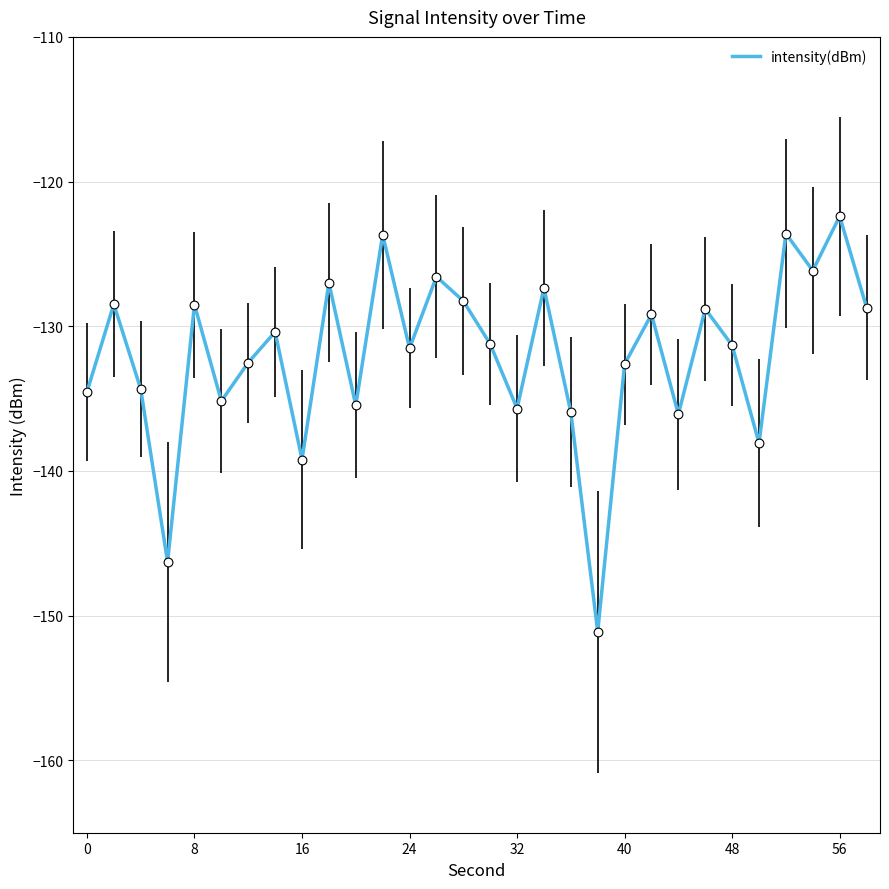

What is the maximum value shown in the chart?

-122.4